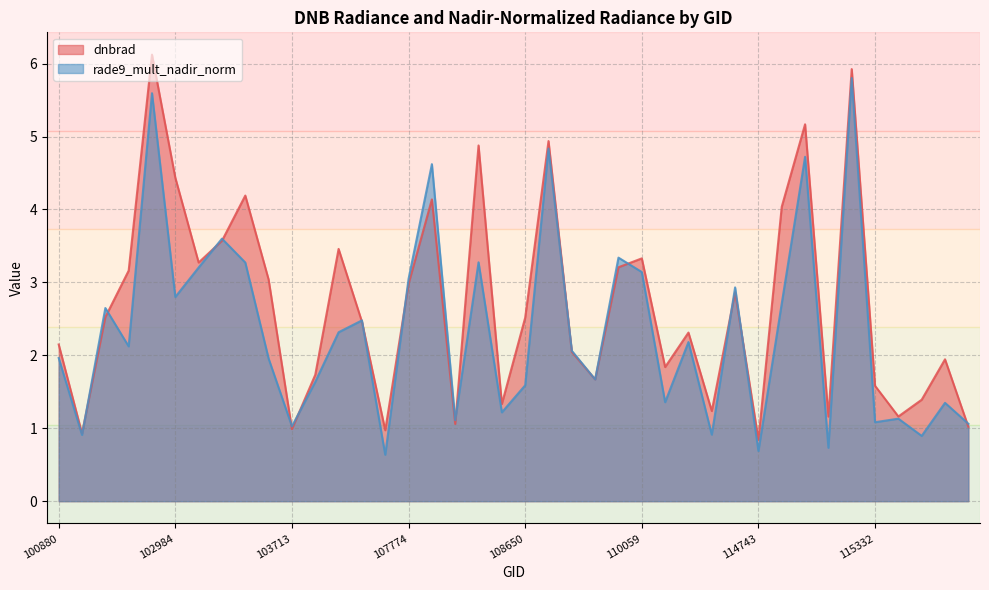

What is the sum of all rade9_mult_nadir_norm values?

93.6